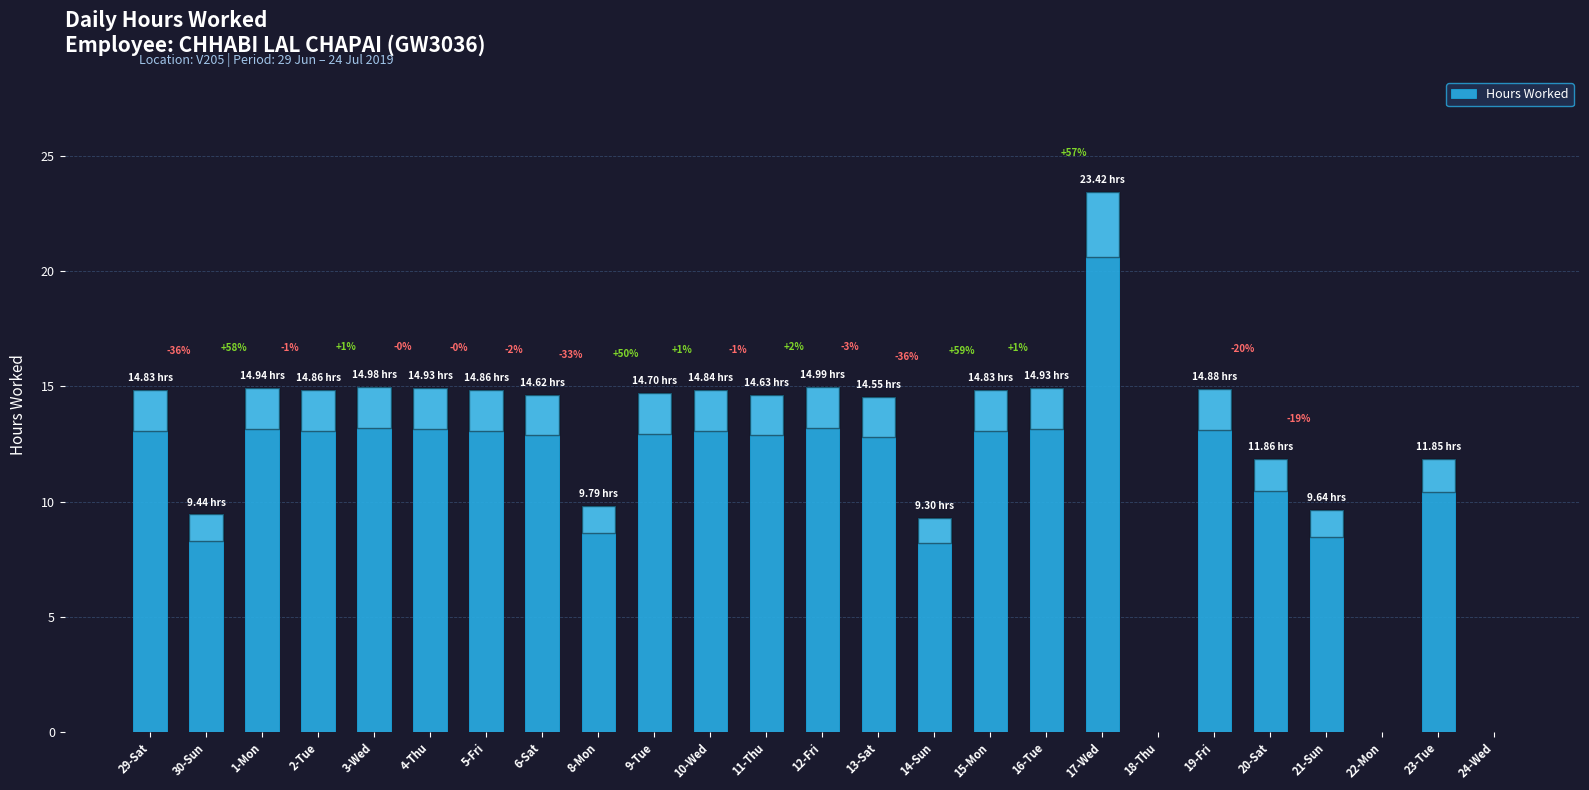

Reading left to right, list all the values displayed in this chart.

29-Sat=14.8	30-Sun=9.4	1-Mon=14.9	2-Tue=14.9	3-Wed=15.0	4-Thu=14.9	5-Fri=14.9	6-Sat=14.6	8-Mon=9.8	9-Tue=14.7	10-Wed=14.8	11-Thu=14.6	12-Fri=15.0	13-Sat=14.6	14-Sun=9.3	15-Mon=14.8	16-Tue=14.9	17-Wed=23.4	18-Thu=0.0	19-Fri=14.9	20-Sat=11.9	21-Sun=9.6	22-Mon=0.0	23-Tue=11.8	24-Wed=0.0